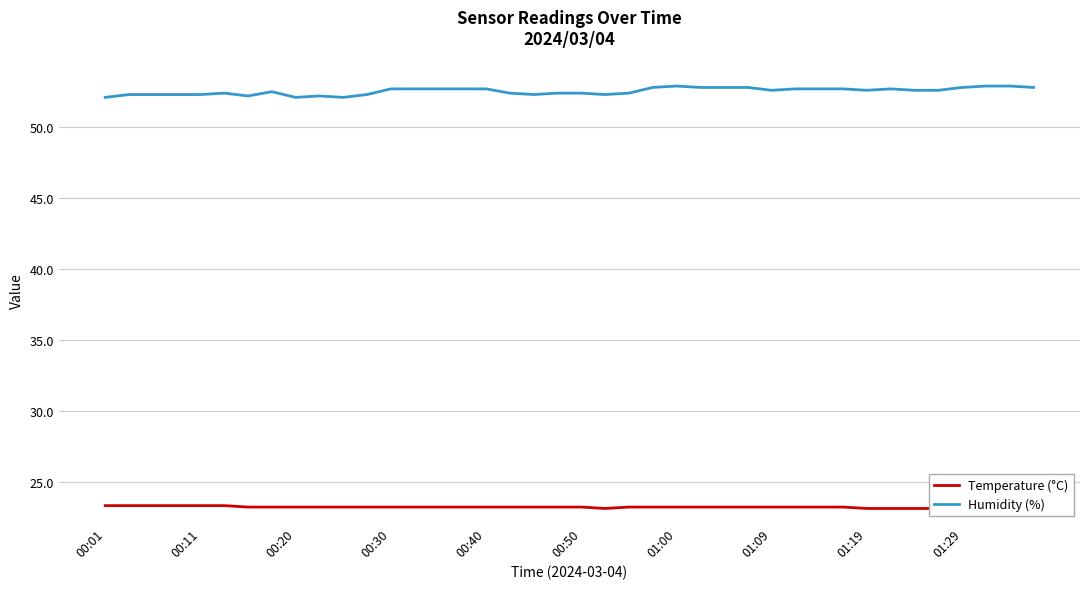

What is the maximum value for Humidity (%)?

52.9